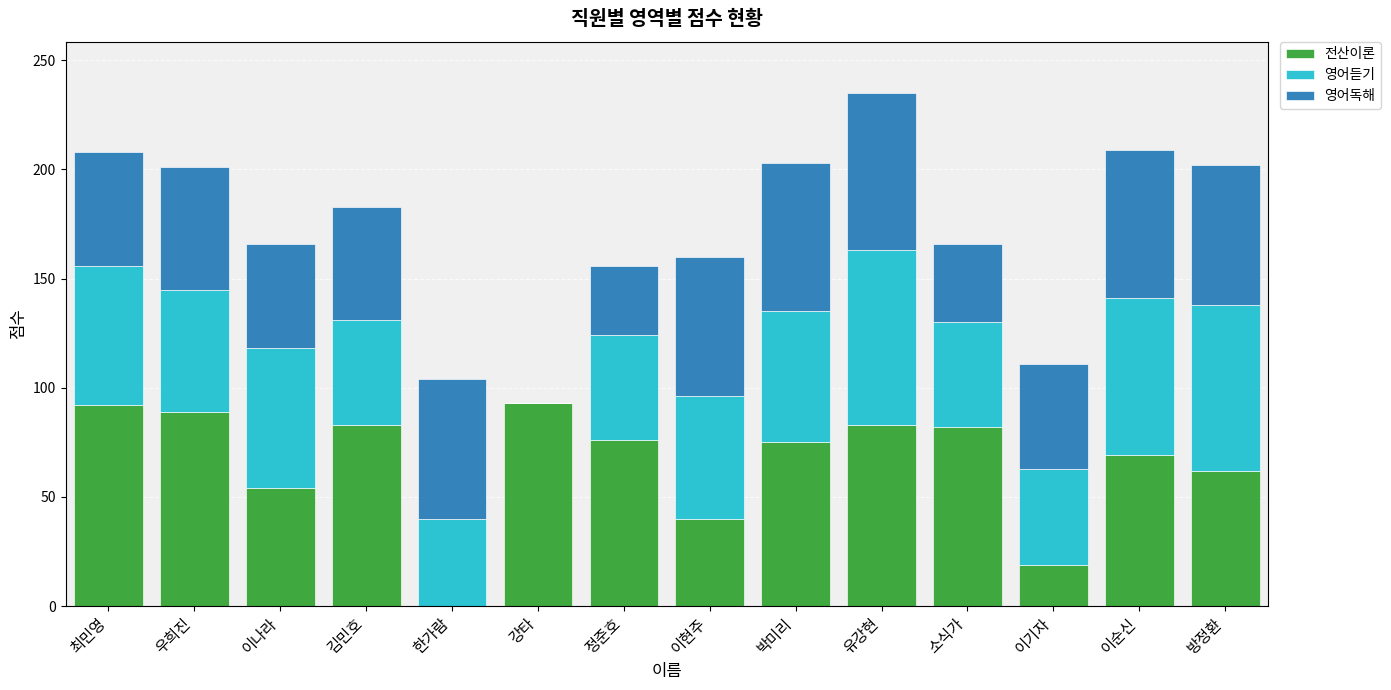

The 전산이론 series shows 27 at 강타. True or false?

False